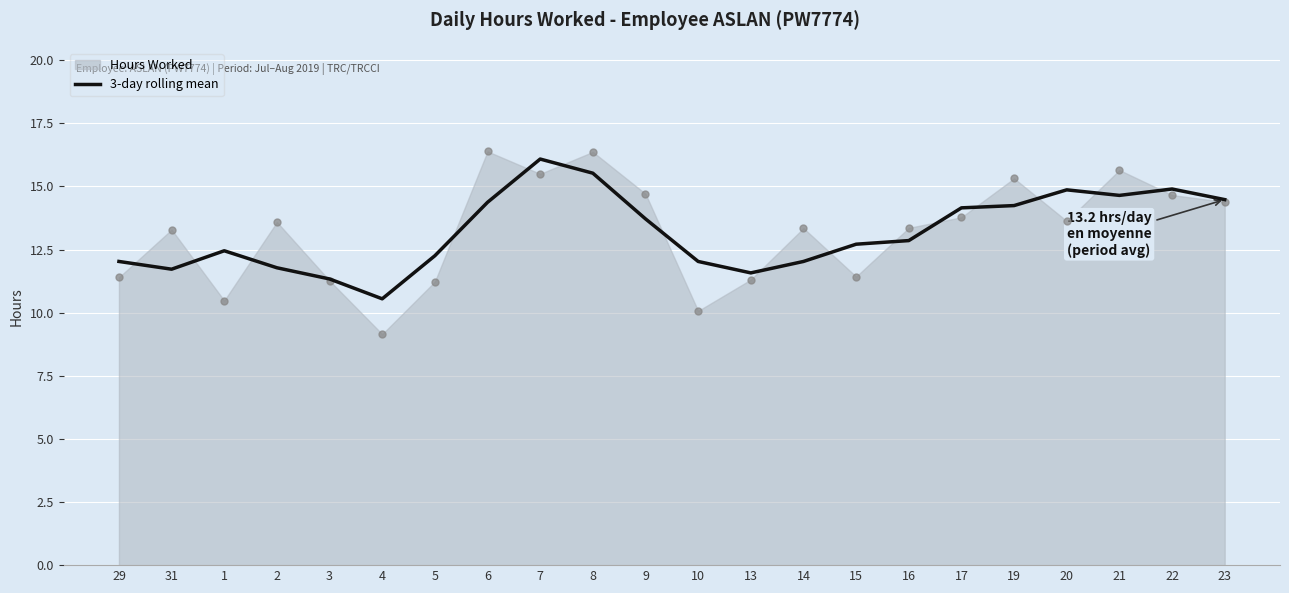

What is the ratio of the value at 14 to the value at 29?

1.0